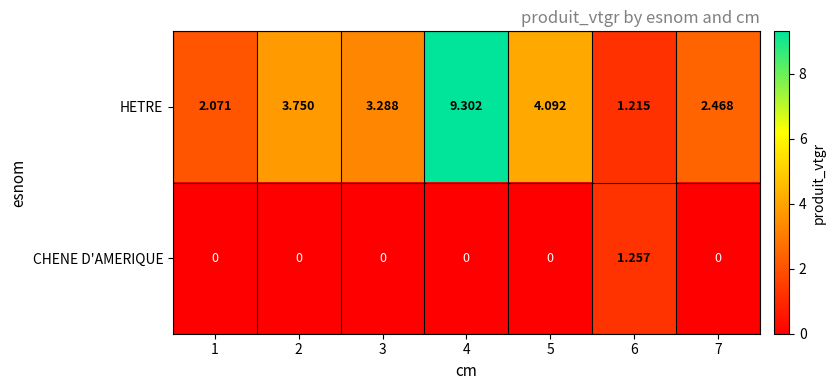

Is the value of CHENE D'AMERIQUE at 2 greater than the value of HETRE at 1?

No